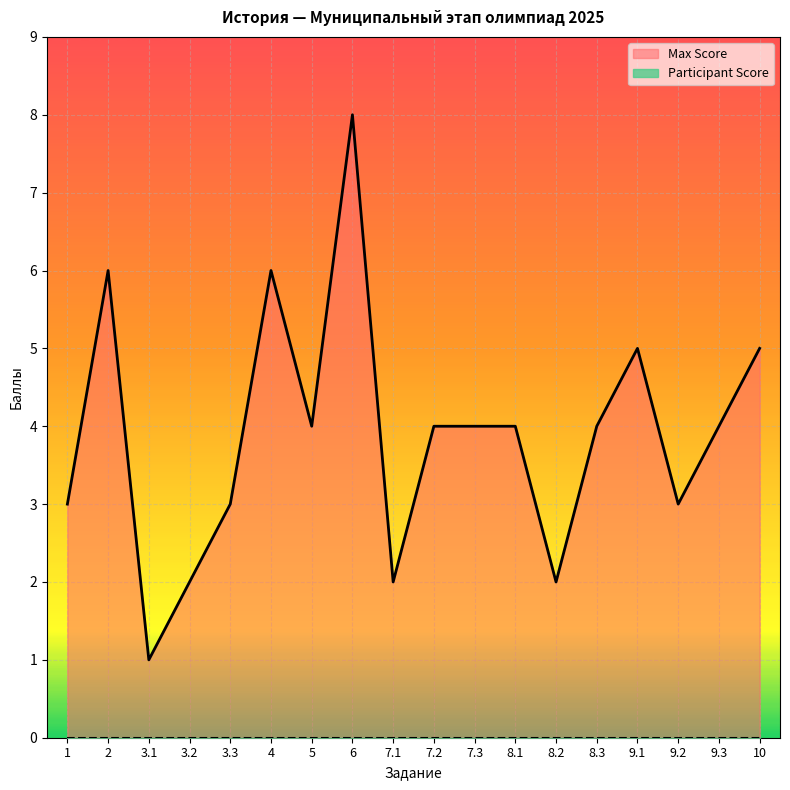

Is it true that the value at 5 is 4?

True